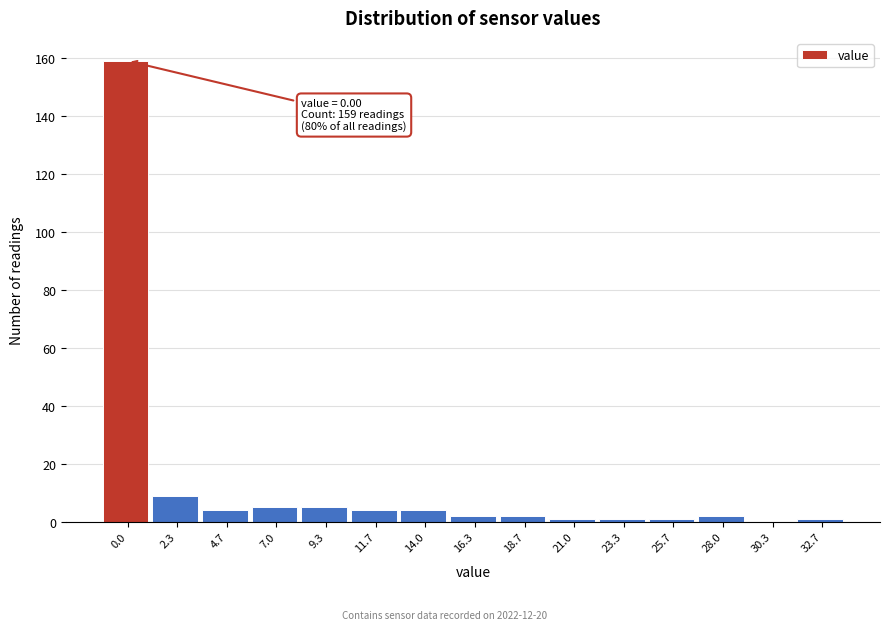

Reading right to left, transcribe all the data shown in this chart.

32.7=1	30.3=0	28.0=2	25.7=1	23.3=1	21.0=1	18.7=2	16.3=2	14.0=4	11.7=4	9.3=5	7.0=5	4.7=4	2.3=9	0.0=159